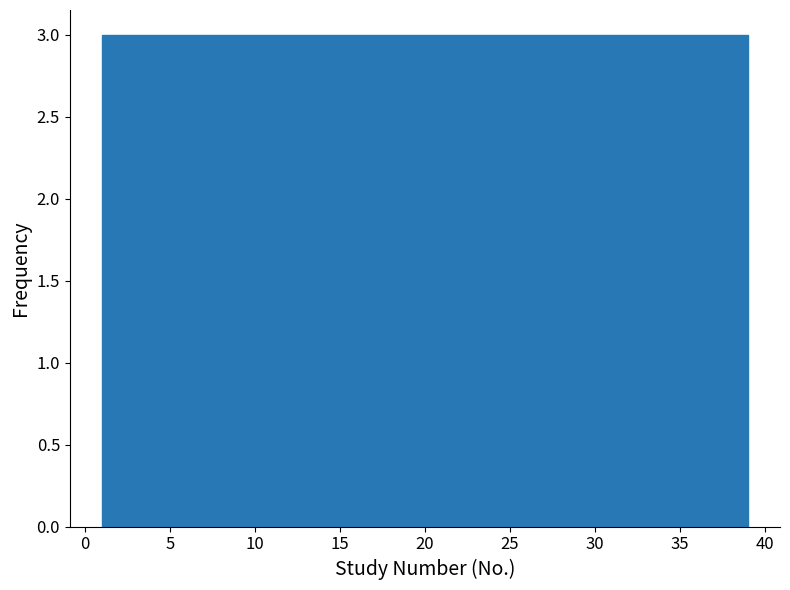

How tall is the bar that spans 24.5 to 27.5 on the x-axis? Neither the bar edges nor the heights are printed on the chart, so give them approximately, as read against the axes.

3